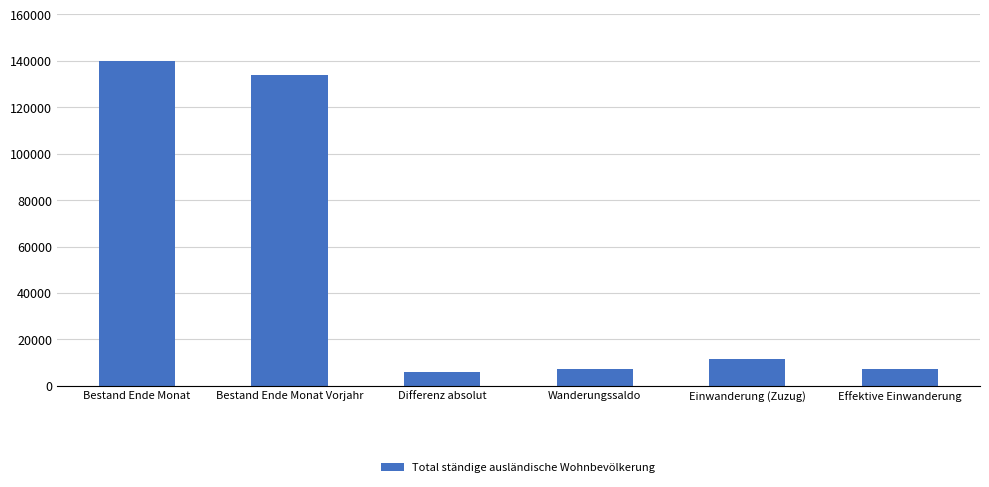

How many data points are less than 11425?

3